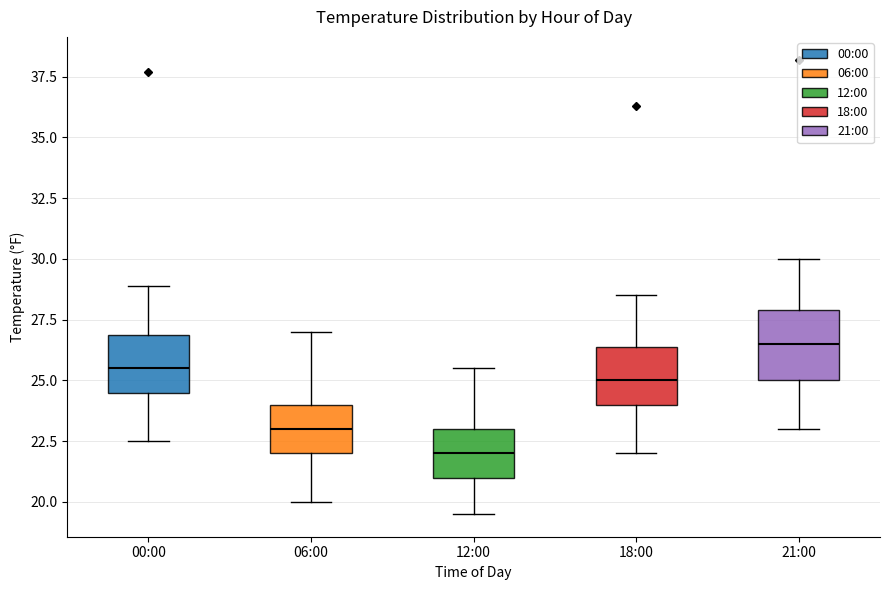

Where is the lower edge of the box for 06:00 on the y-axis? The values are not printed on the chart, so give them approximately, as read against the axis.

22.0